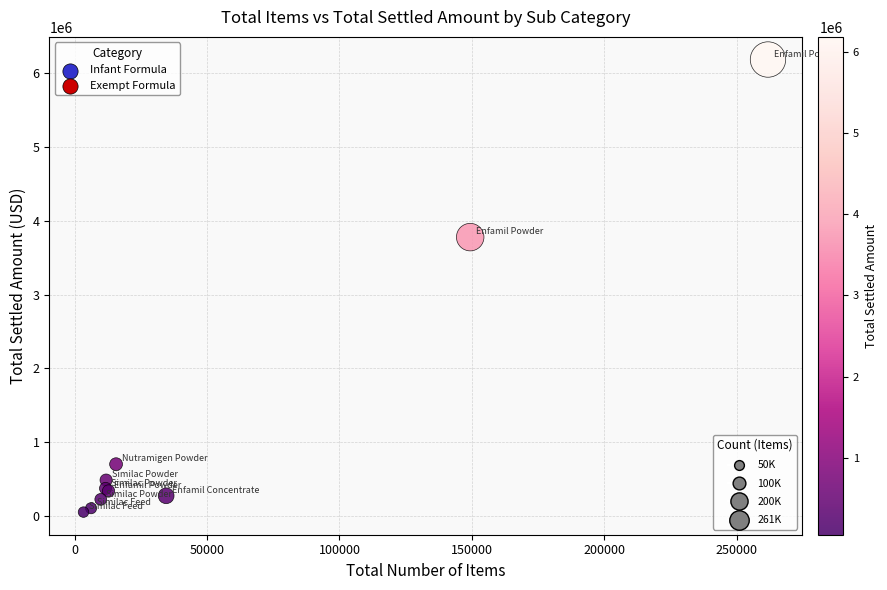

What Y value in the scatter plot is closest to 3119422?

3779639.2